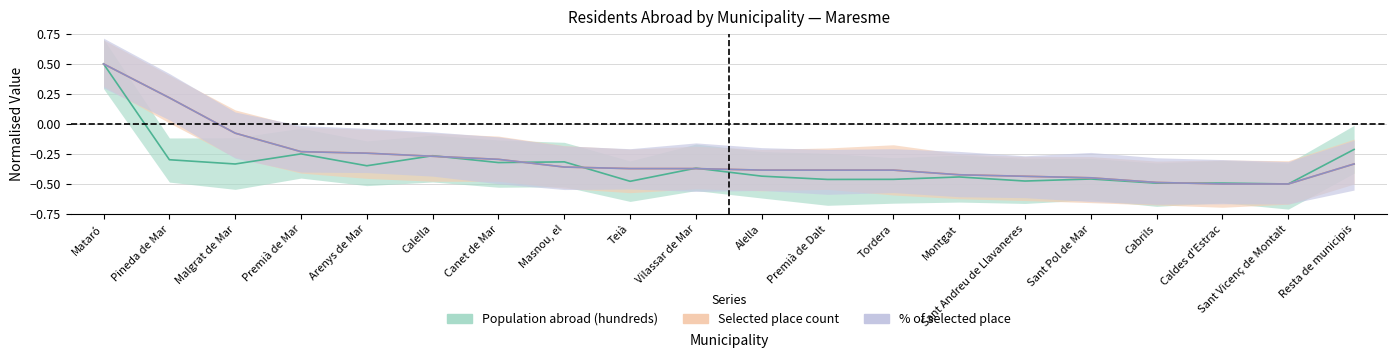

Between Pineda de Mar and Resta de municipis, which is larger?

Resta de municipis